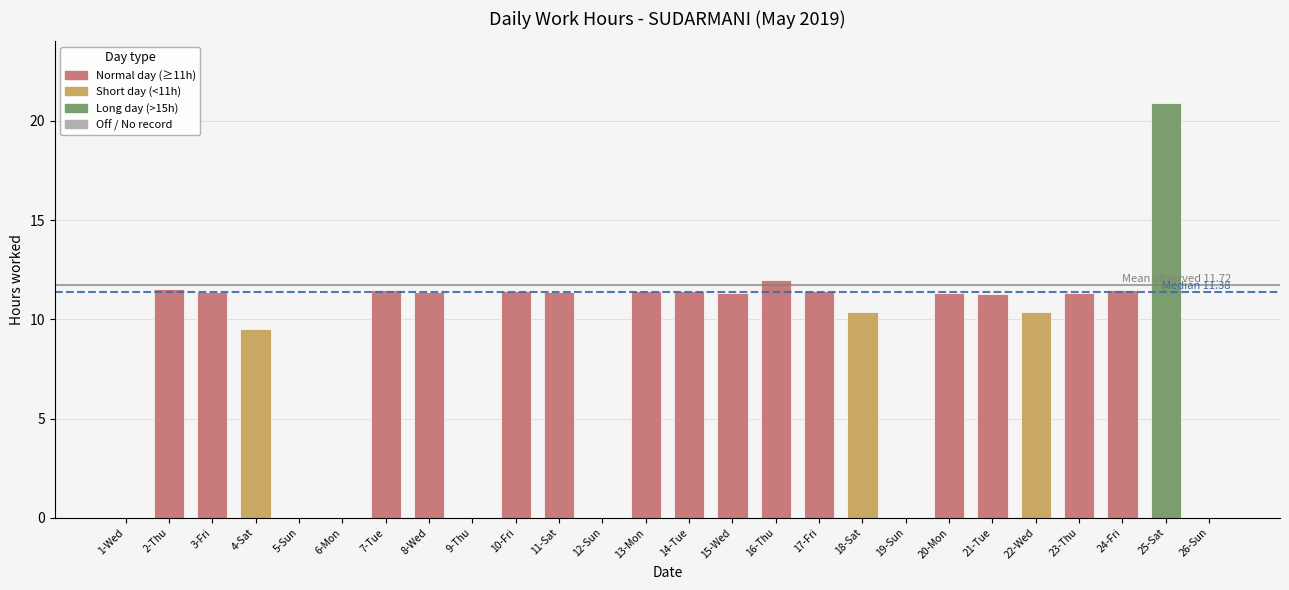

How many data points does each series have?

26